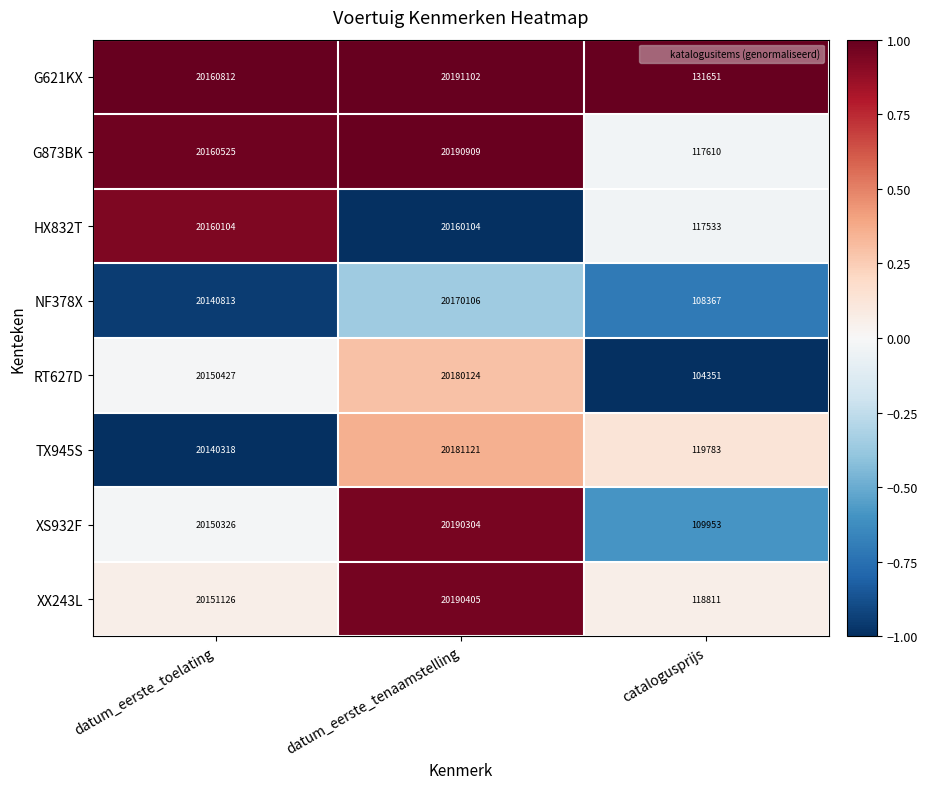

The value of G621KX at catalogusprijs is 65860. True or false?

False